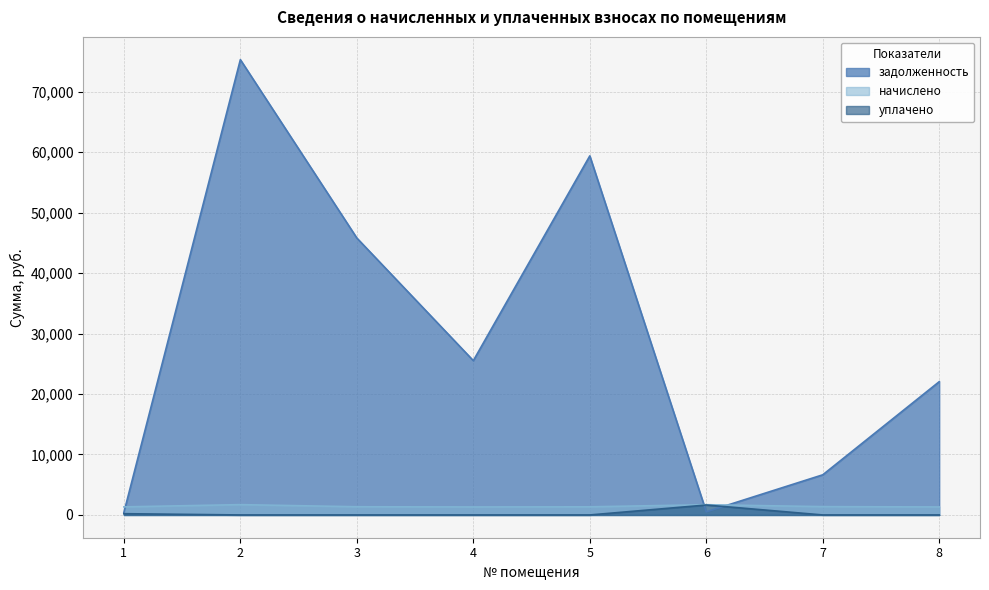

Rank the categories by начислено value from highest to lowest.

2, 6, 7, 3, 5, 1, 8, 4